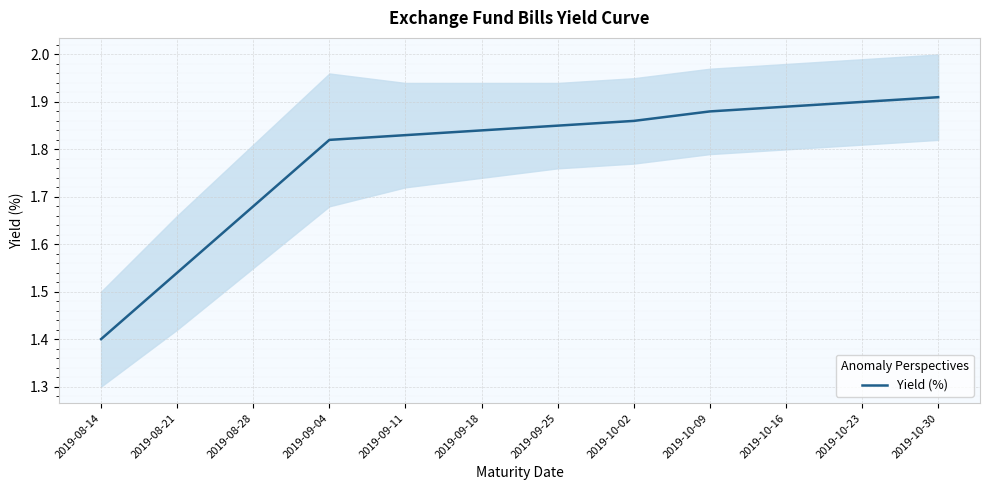

Is it true that the value at 2019-10-30 is 3.3?

False